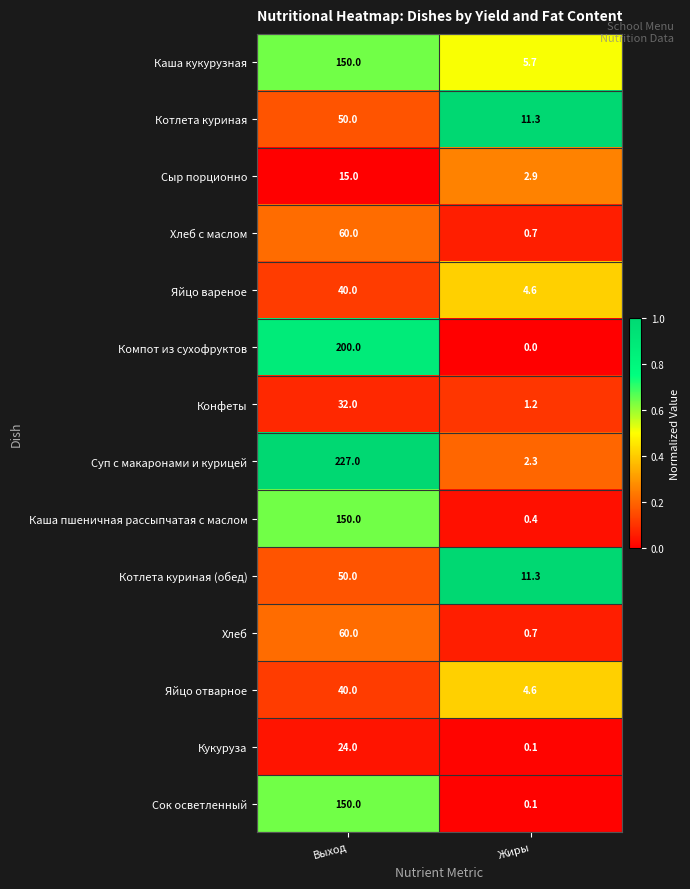

What is the sum of all Котлета куриная values?

61.3